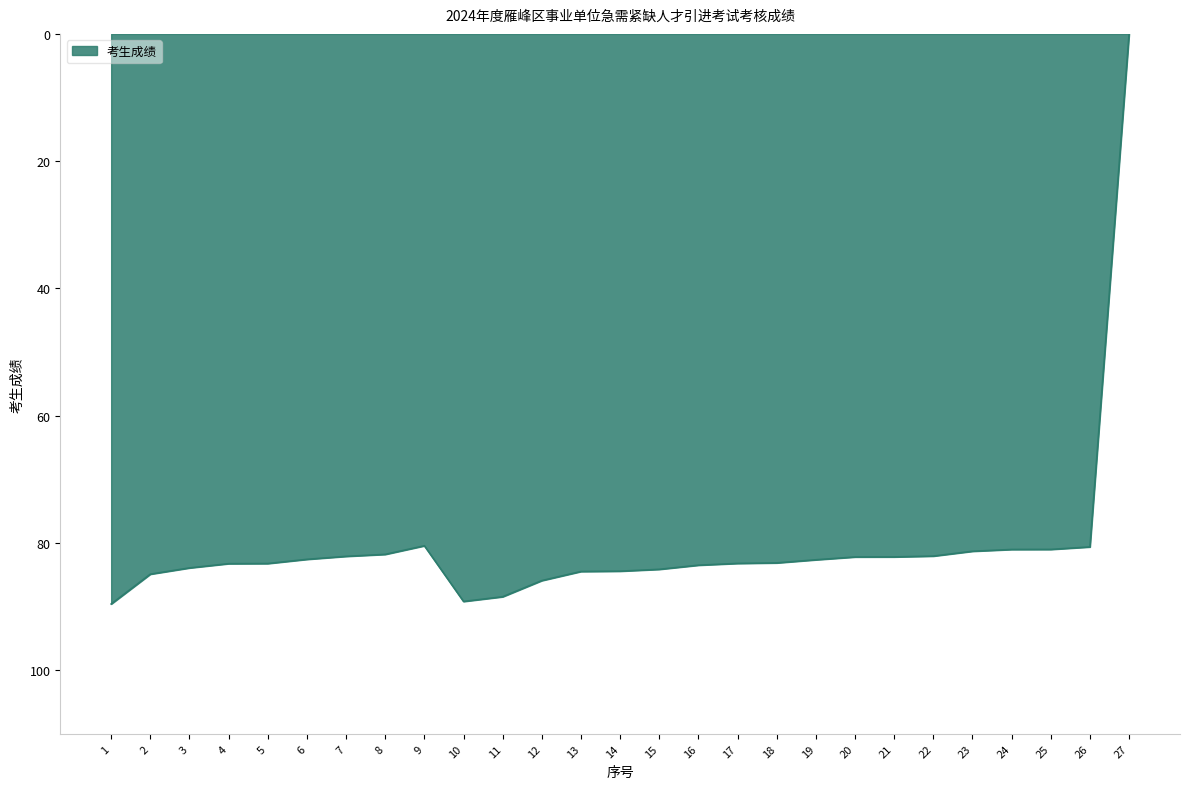

Between 18 and 14, which is larger?

14